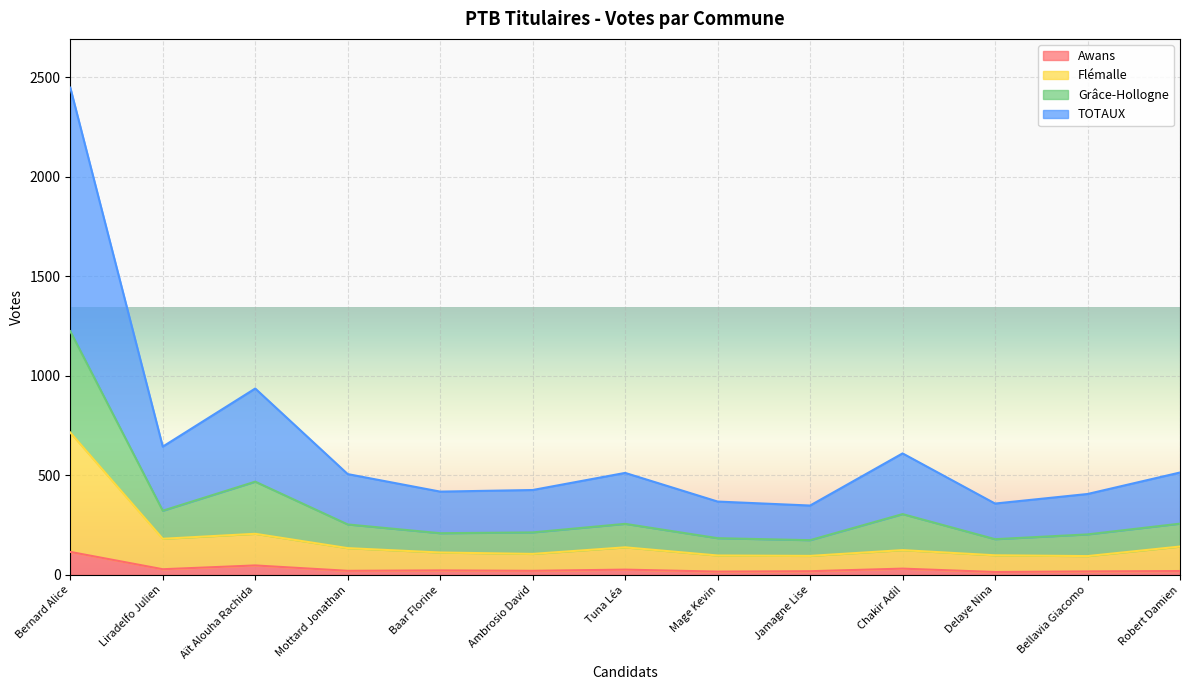

List the series in order of their overall mean, highest first.

TOTAUX, Grâce-Hollogne, Flémalle, Awans